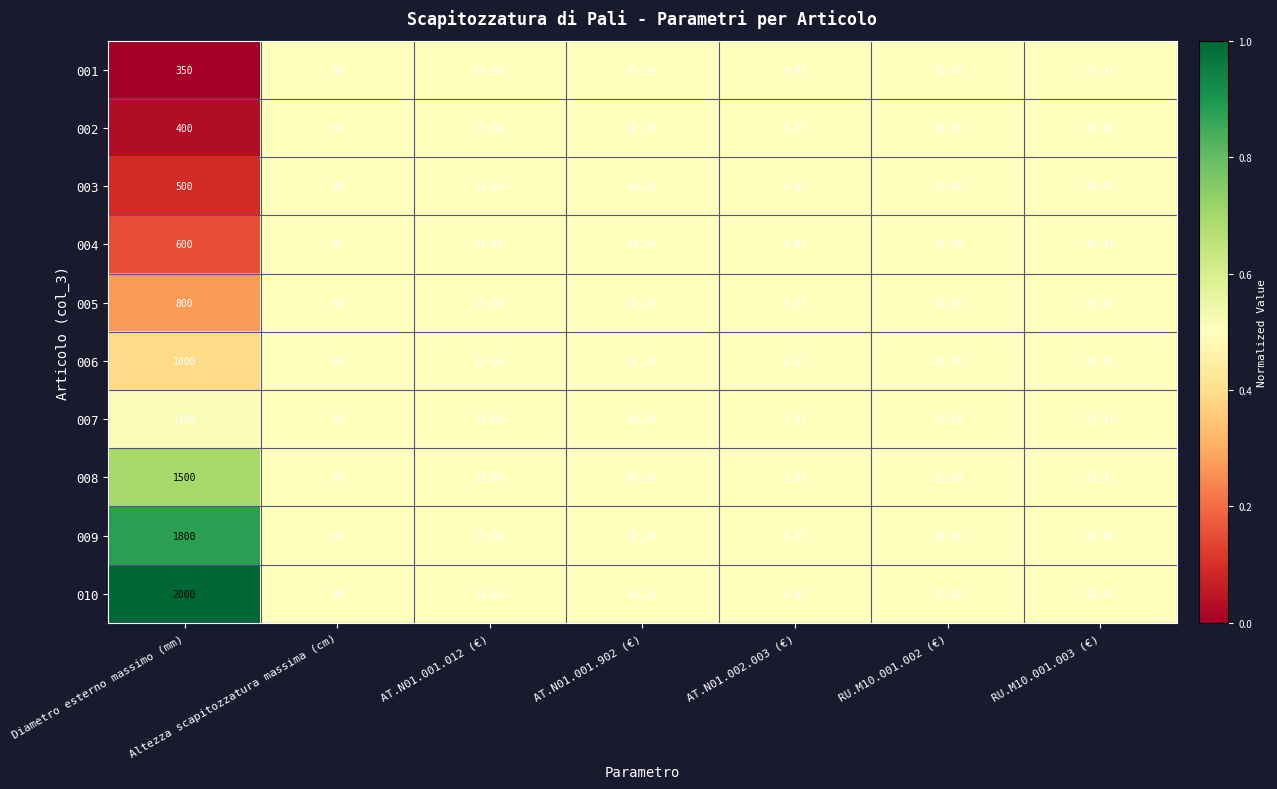

At which label does 009 reach its peak?

Diametro esterno massimo (mm)